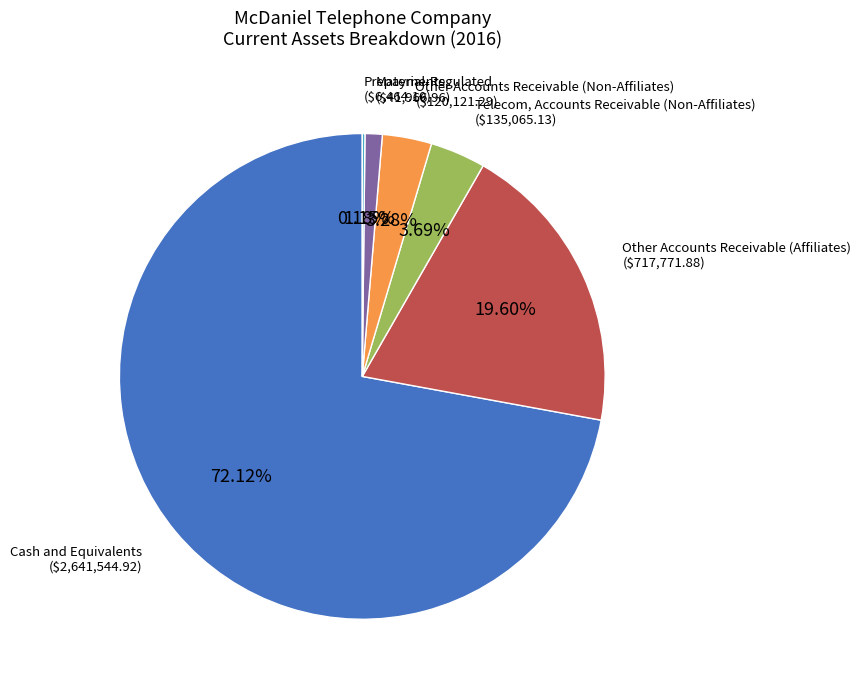

Do Telecom, Accounts Receivable (Non-Affiliates) and Cash and Equivalents together represent more than half of the pie?

Yes